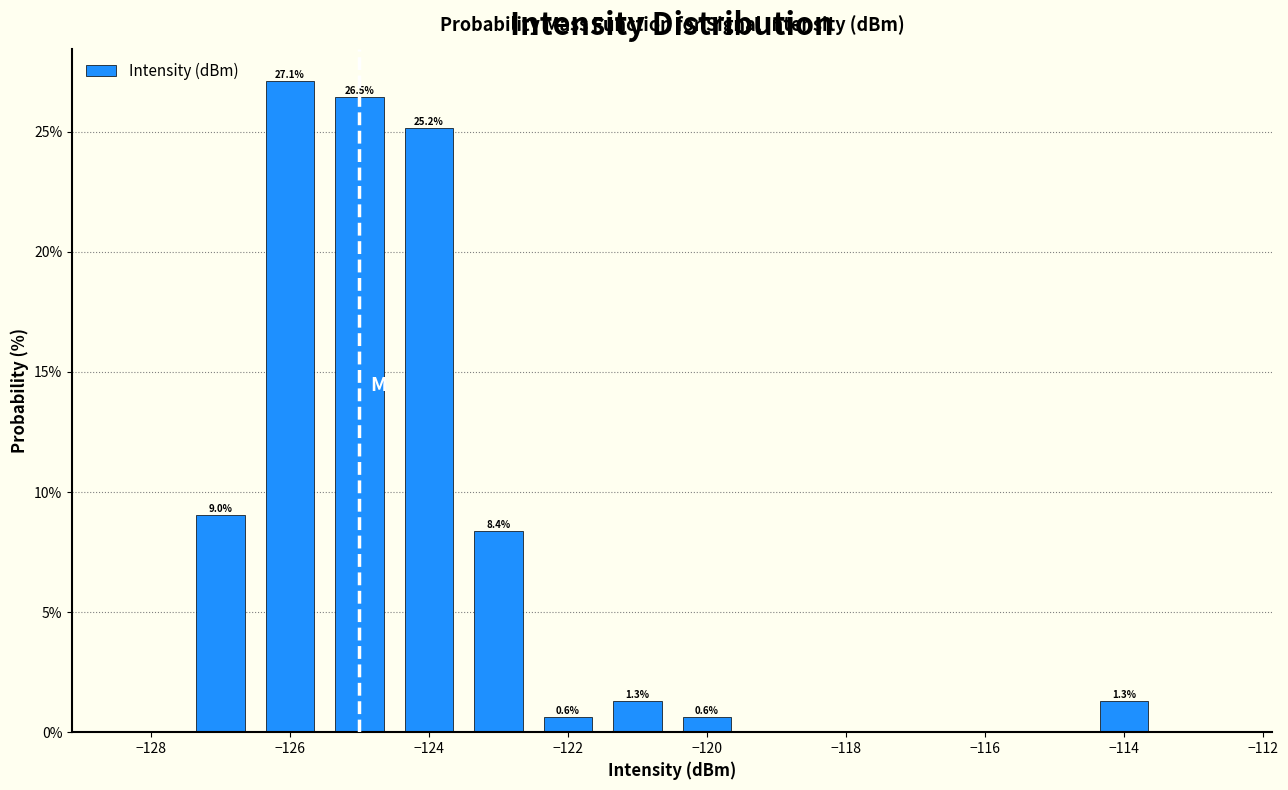

Over which range of the x-axis is the bar tallest?

-126.5 to -125.5